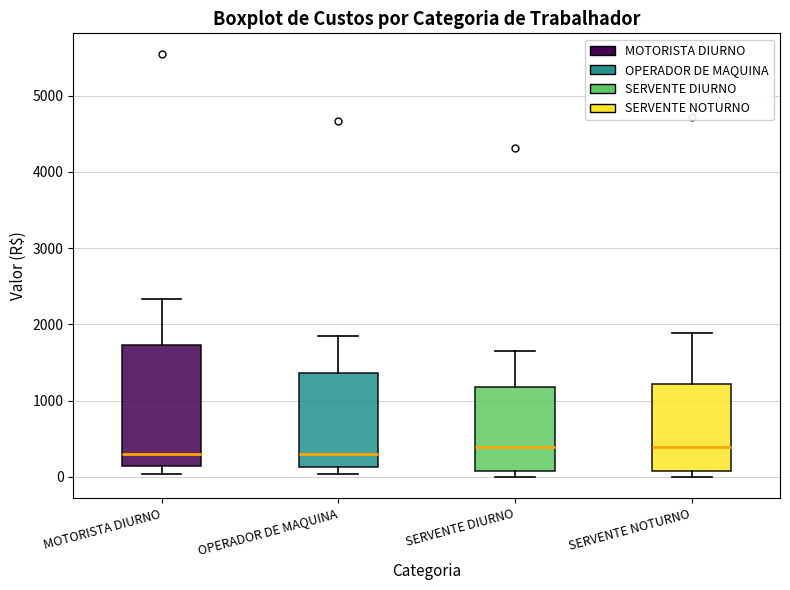

Reading left to right, transcribe this box plot: for each box, give where its median line is, the range the box spans, and where its two whiskers end, as read against the y-axis. The values are not printed on the chart, so give them approximately, as read against the axis.

MOTORISTA DIURNO: median 300, box 100 to 1700, whiskers 0 to 2300
OPERADOR DE MAQUINA: median 300, box 100 to 1400, whiskers 0 to 1800
SERVENTE DIURNO: median 400, box 100 to 1200, whiskers 0 to 1600
SERVENTE NOTURNO: median 400, box 100 to 1200, whiskers 0 to 1900